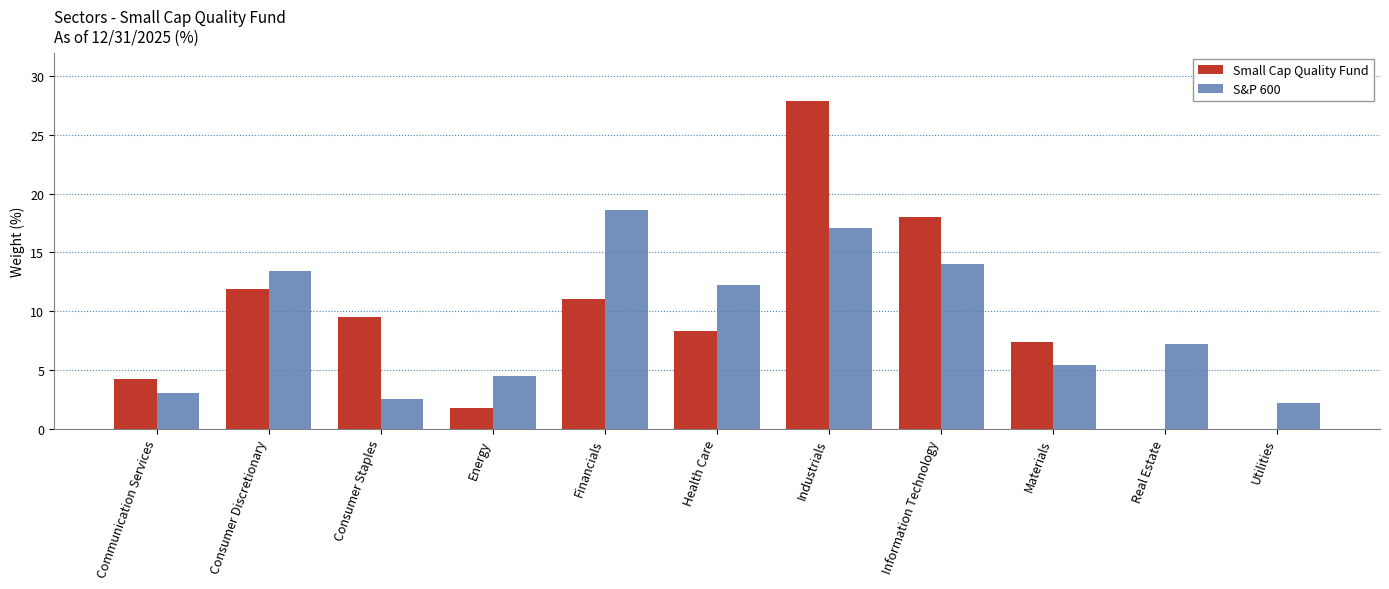

What is the greatest value displayed?

27.9